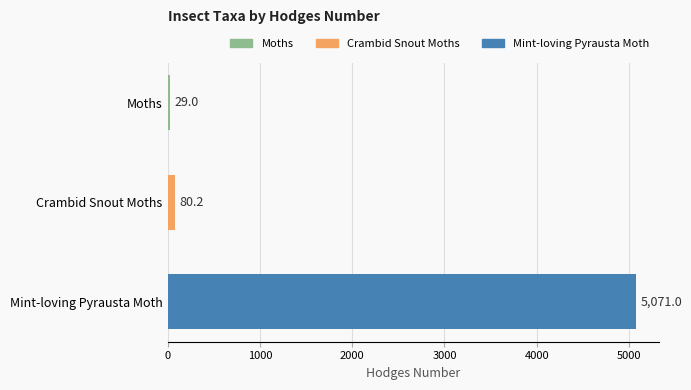

At which label is the value closest to 2550?

Crambid Snout Moths